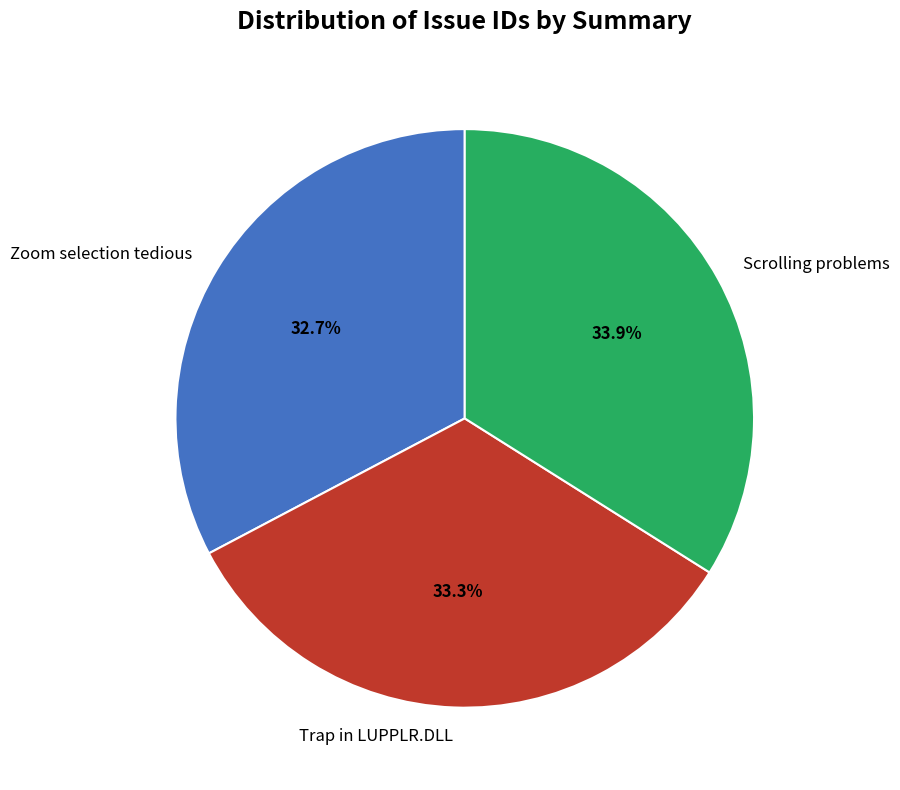

Between Zoom selection tedious and Scrolling problems, which is larger?

Scrolling problems